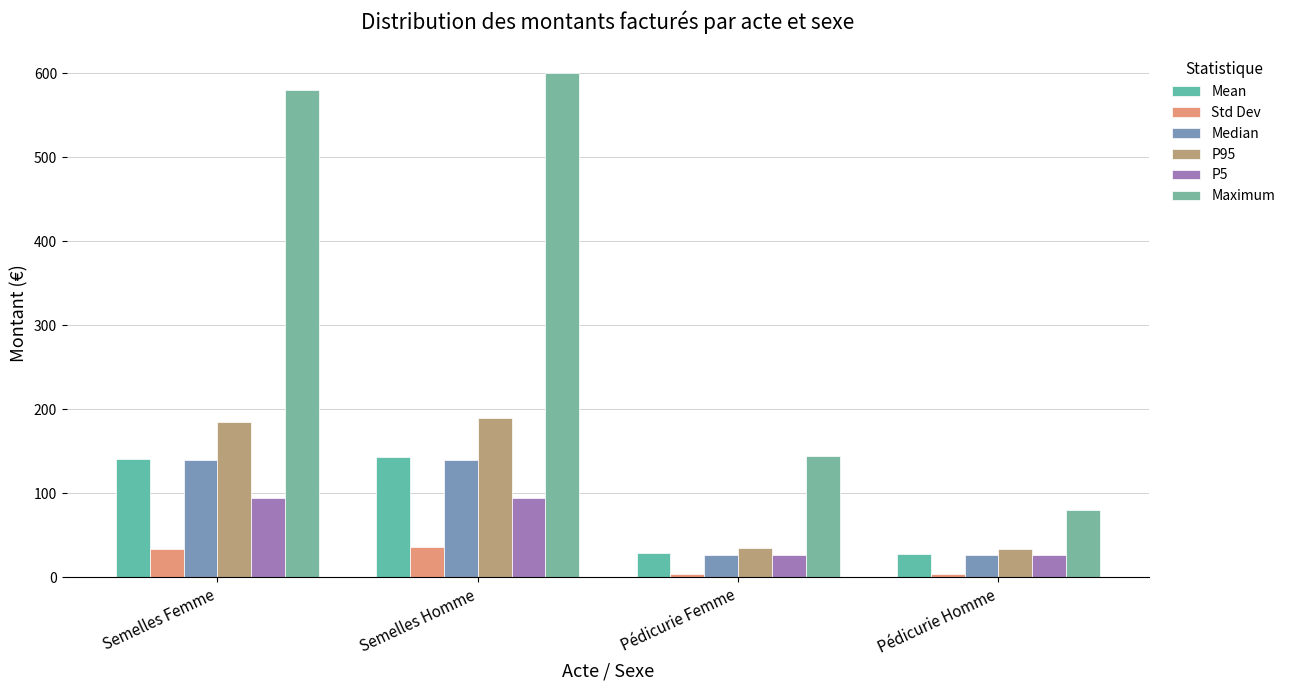

What is the average value of the Median series?

83.5